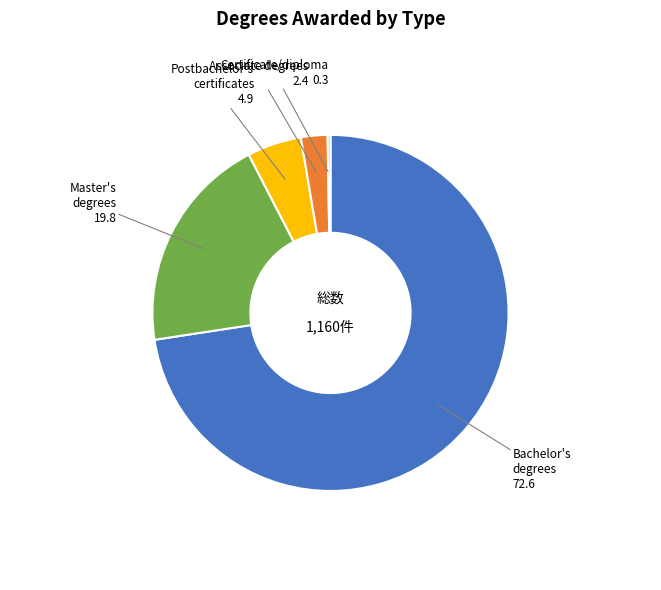

Is there any slice that represents more than half of the pie?

Yes